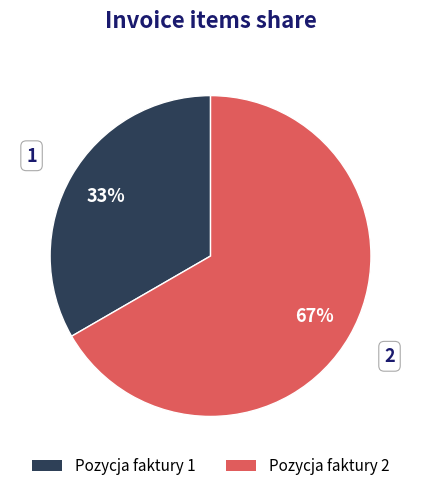

True or false: Pozycja faktury 1 accounts for 46% of the total.

False